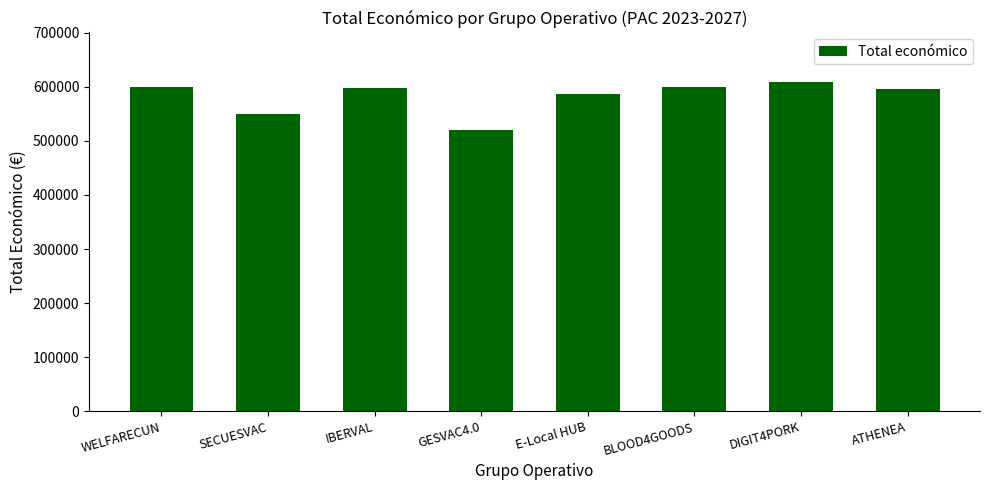

What is the maximum value shown in the chart?

609206